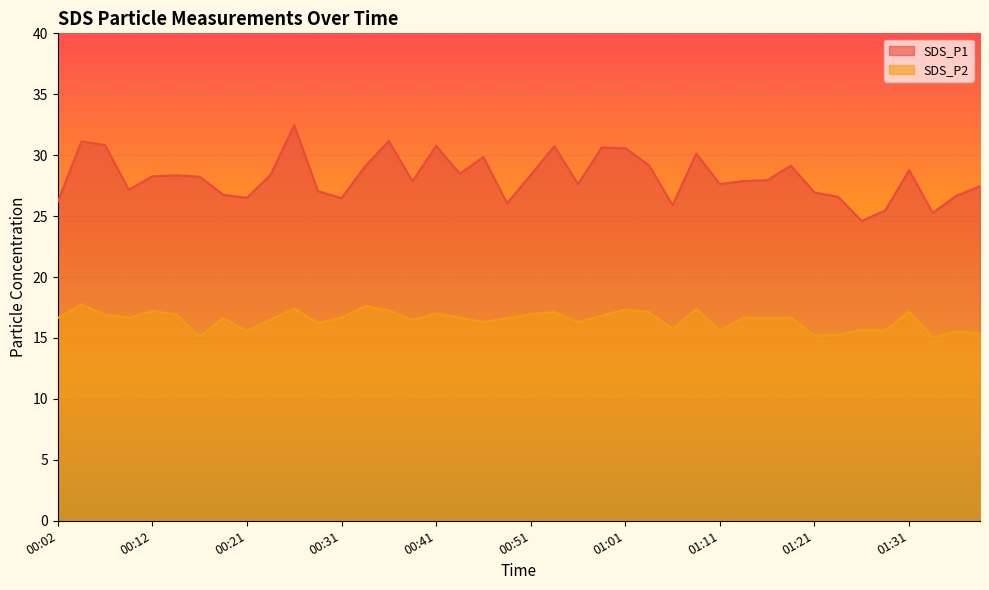

What is the spread (max minus min) of values at 01:33?

10.2